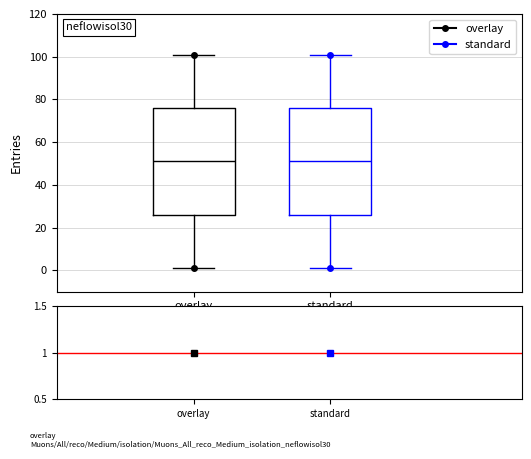

Reading left to right, read every box against the y-axis: the position of its median line, the range the box covers, and the ends of its whiskers. The values are not printed on the chart, so give them approximately, as read against the axis.

overlay: median 52, box 26 to 76, whiskers 2 to 102
standard: median 52, box 26 to 76, whiskers 2 to 102